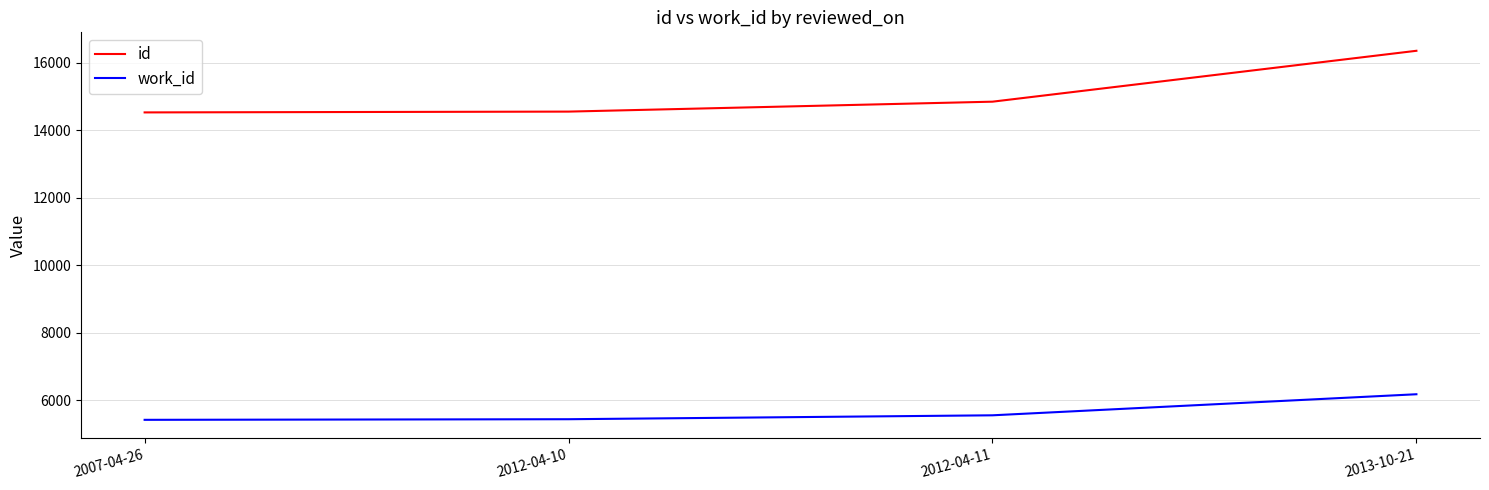

How many lines are shown in the chart?

2